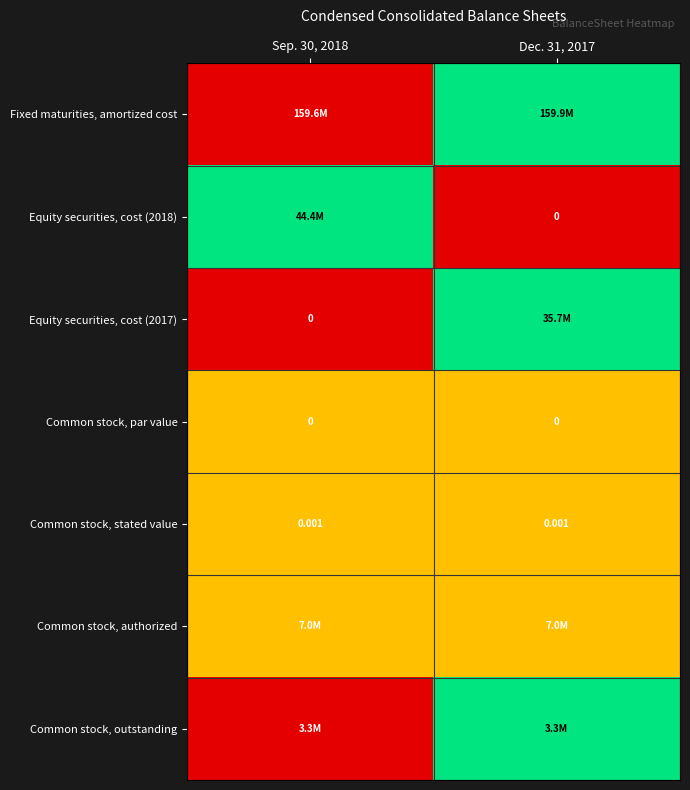

List the labels in order of Common stock, outstanding value, smallest first.

Sep. 30, 2018, Dec. 31, 2017